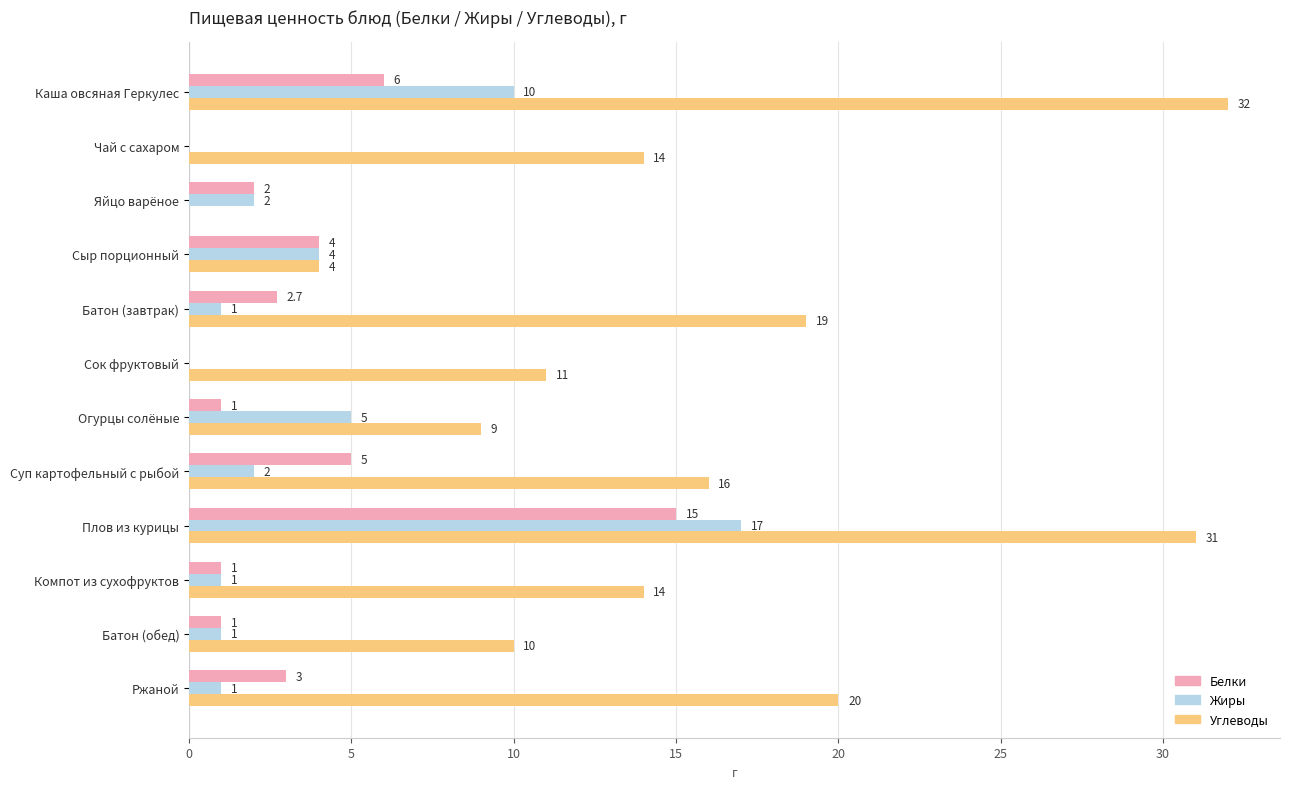

What is the sum of the Белки values at Компот из сухофруктов and Огурцы солёные?

2.0